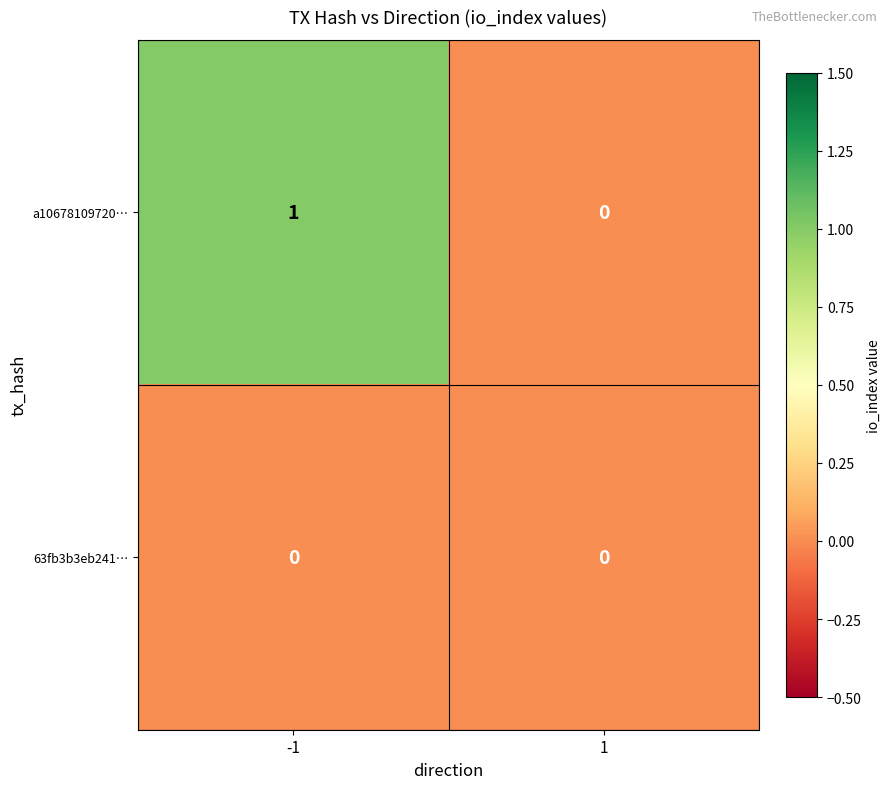

Rank the series by their average value, from lowest to highest.

63fb3b3eb241…, a10678109720…